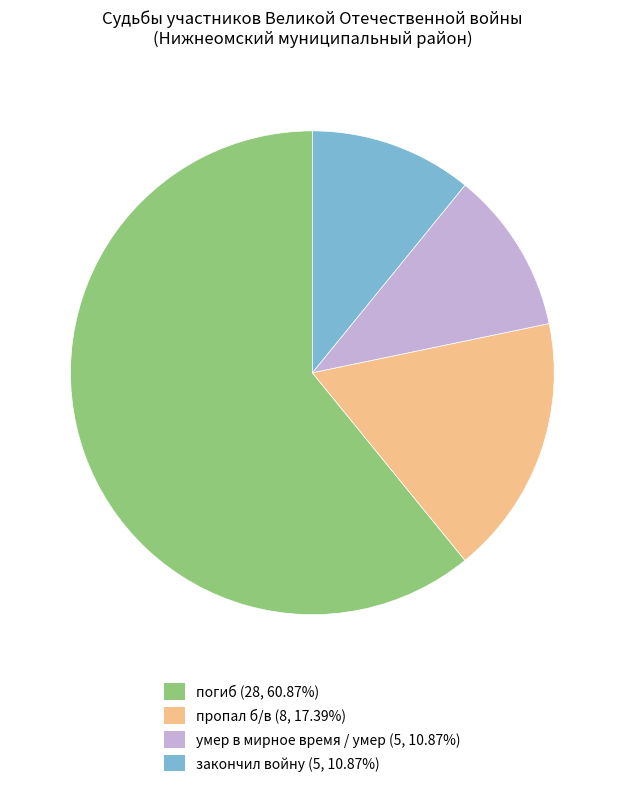

Which slice represents more than half of the pie?

погиб